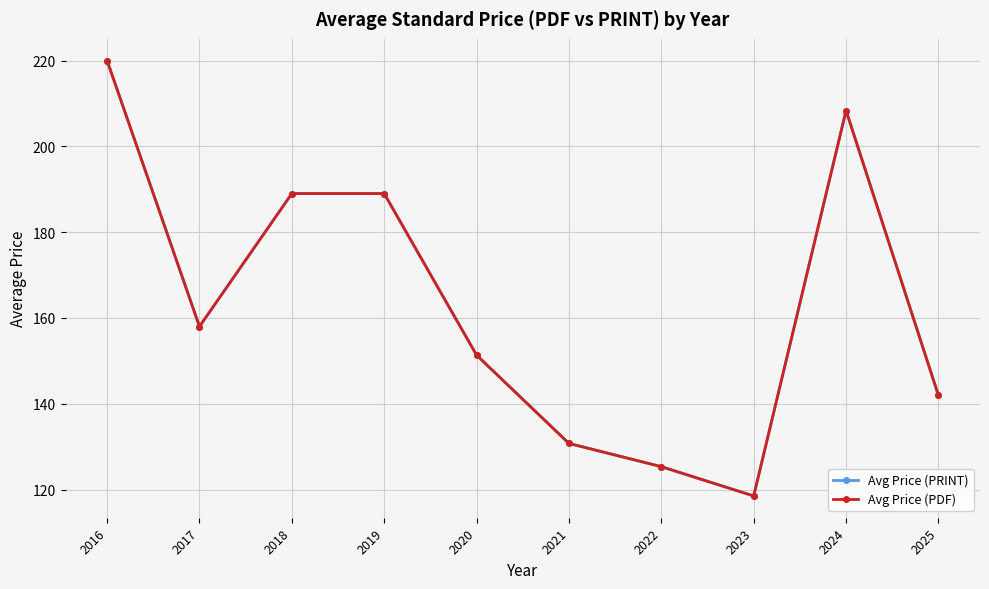

At which label does Avg Price (PRINT) first exceed 158?

2016